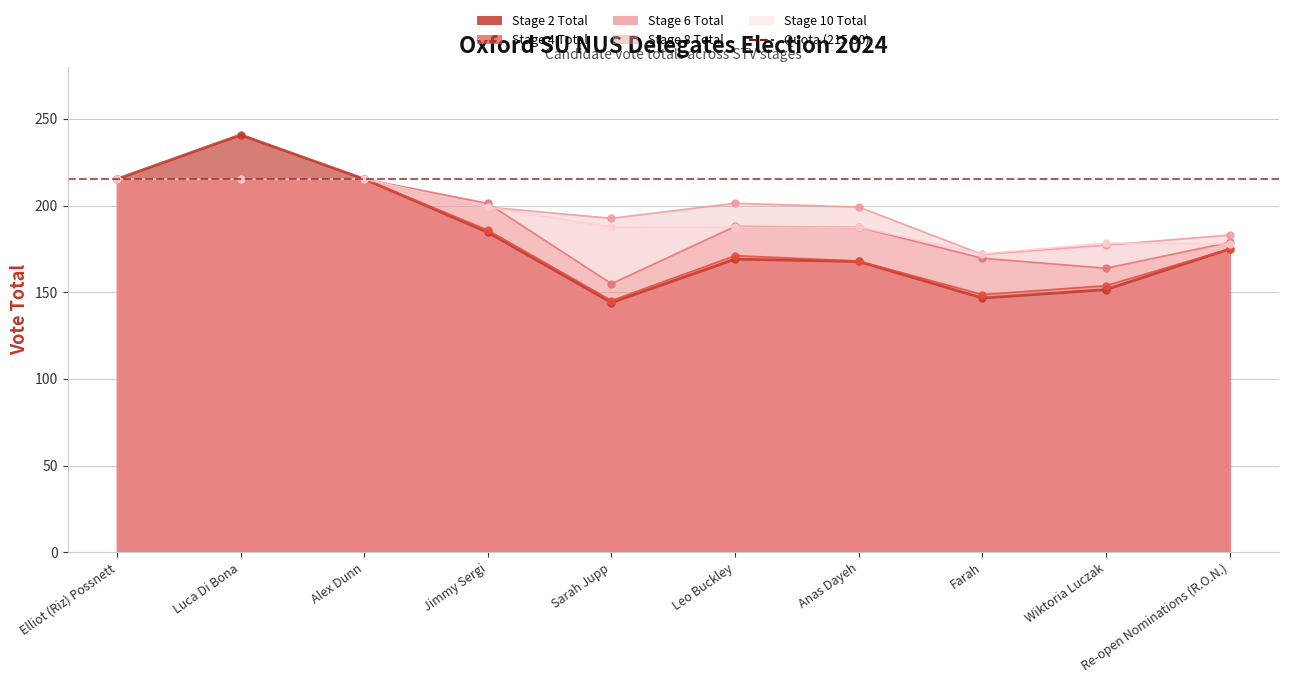

Which series changed the most between Wiktoria Luczak and Re-open Nominations (R.O.N.)?

Stage 2 Total